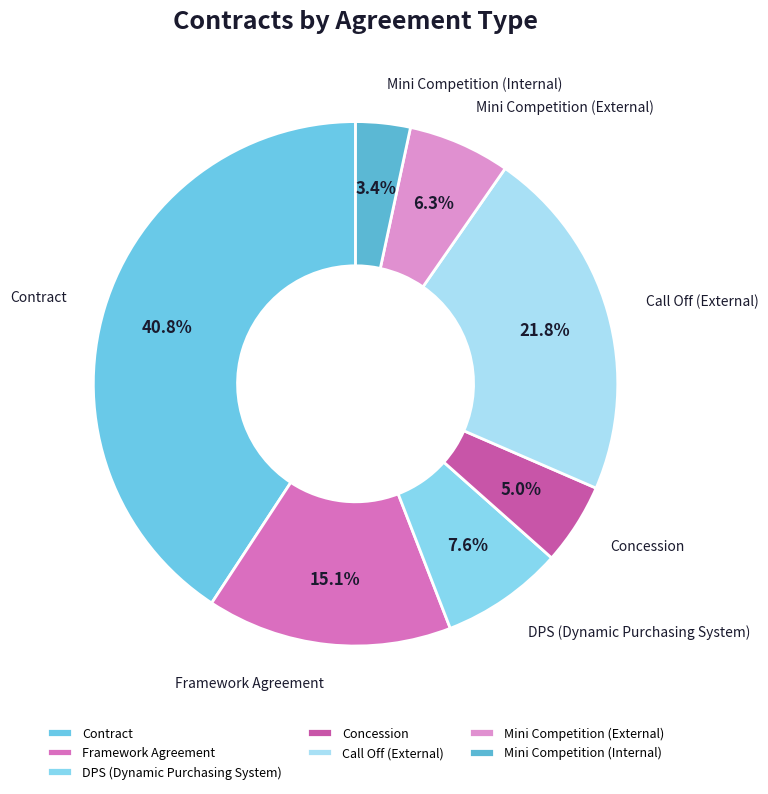

To the nearest percent, what portion does DPS (Dynamic Purchasing System) represent?

8%